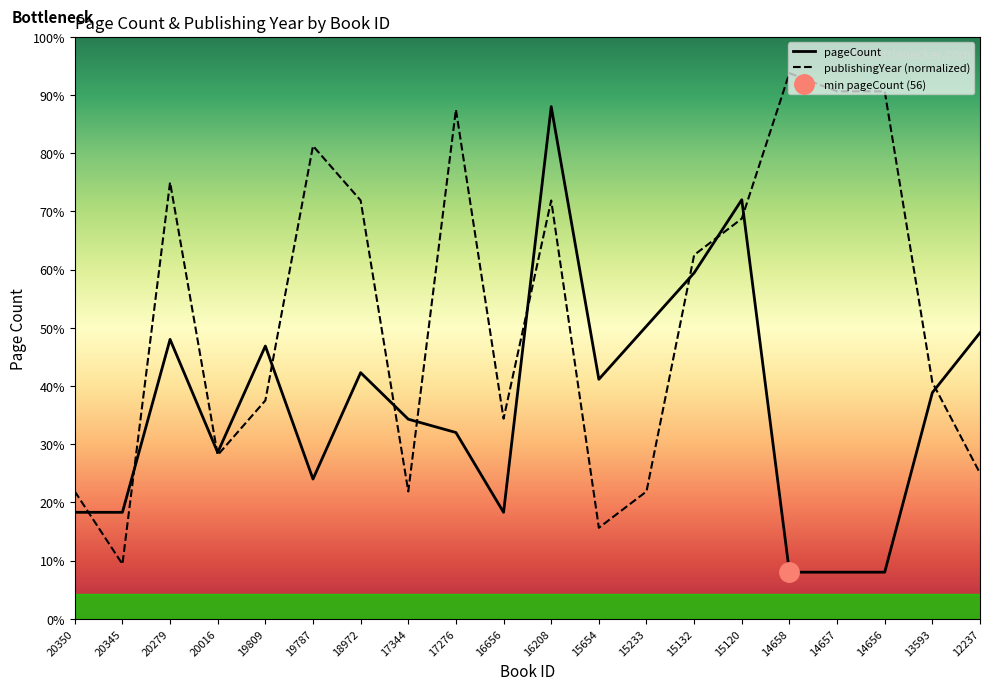

Where does the pageCount series first go above 272?

20279